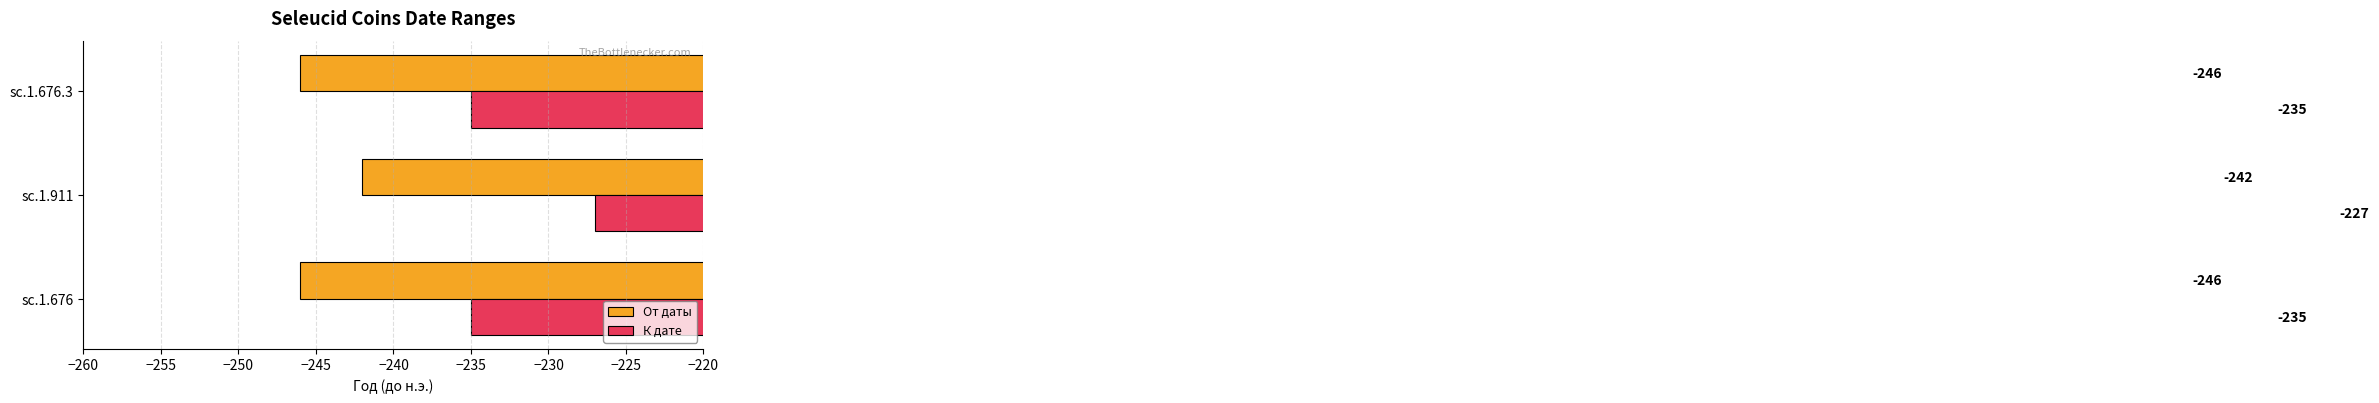

What is the smallest value displayed?

-246